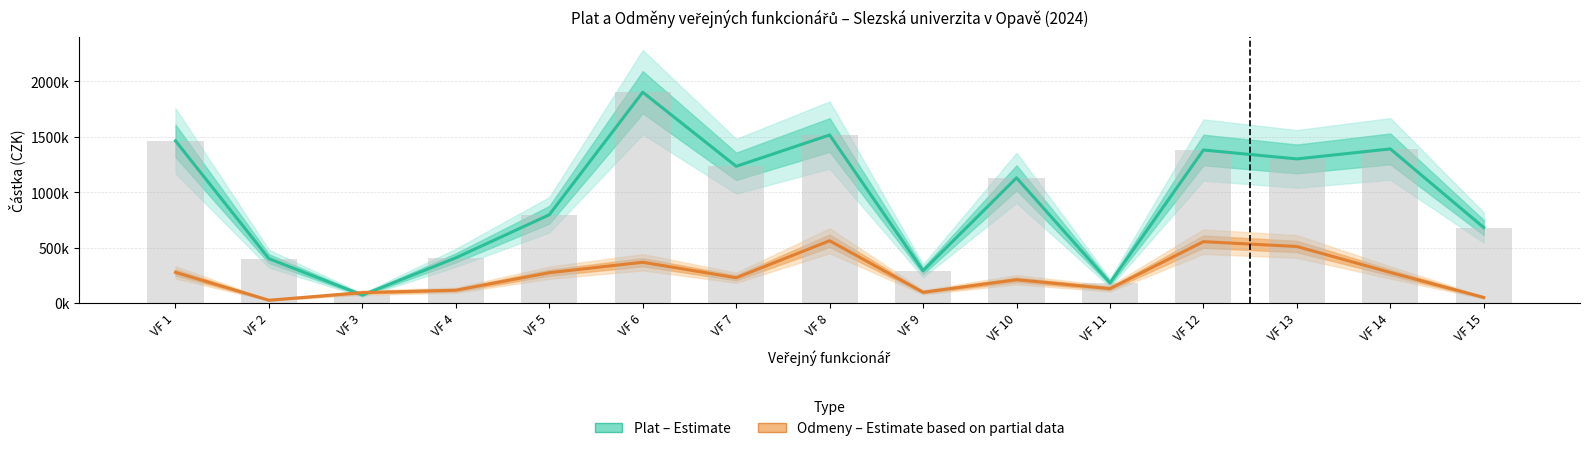

Which label corresponds to the largest value in the chart?

VF 6